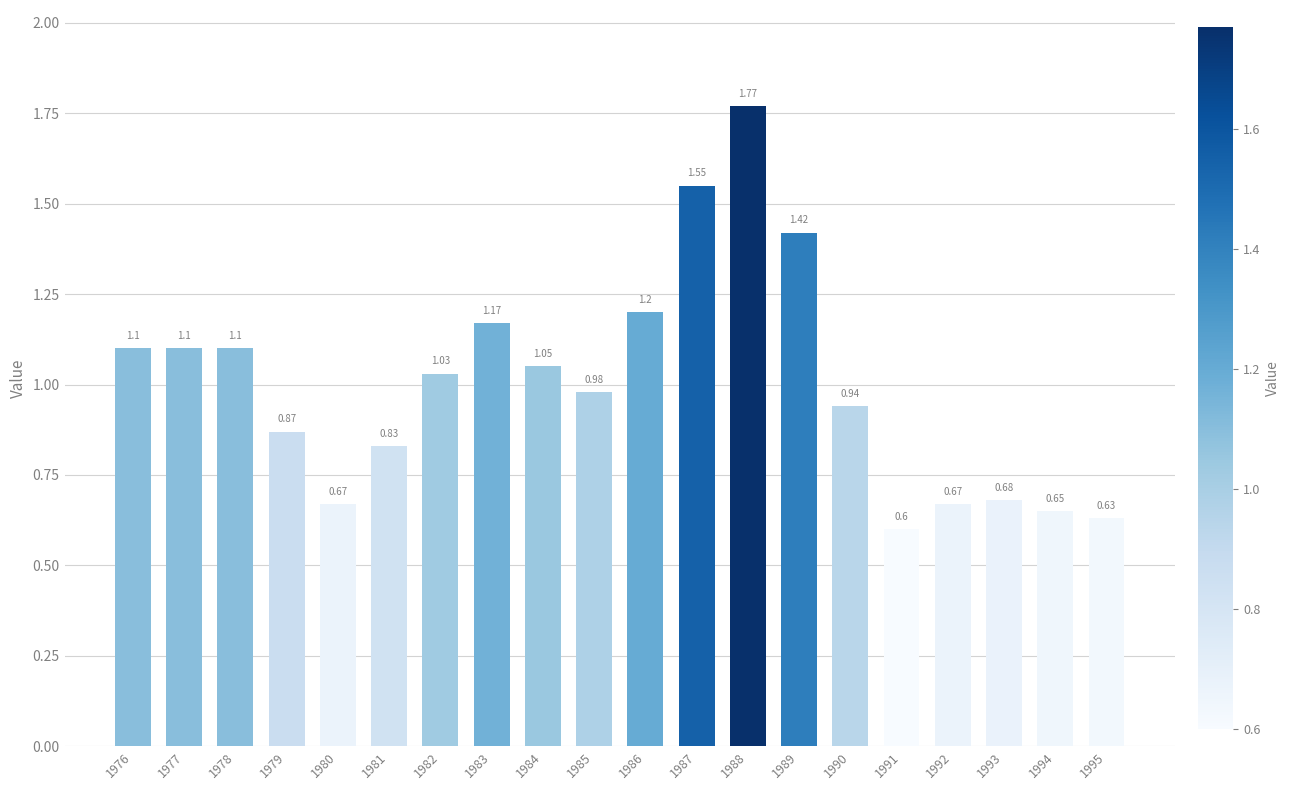

Where is the data nearest to the value 1?

1985